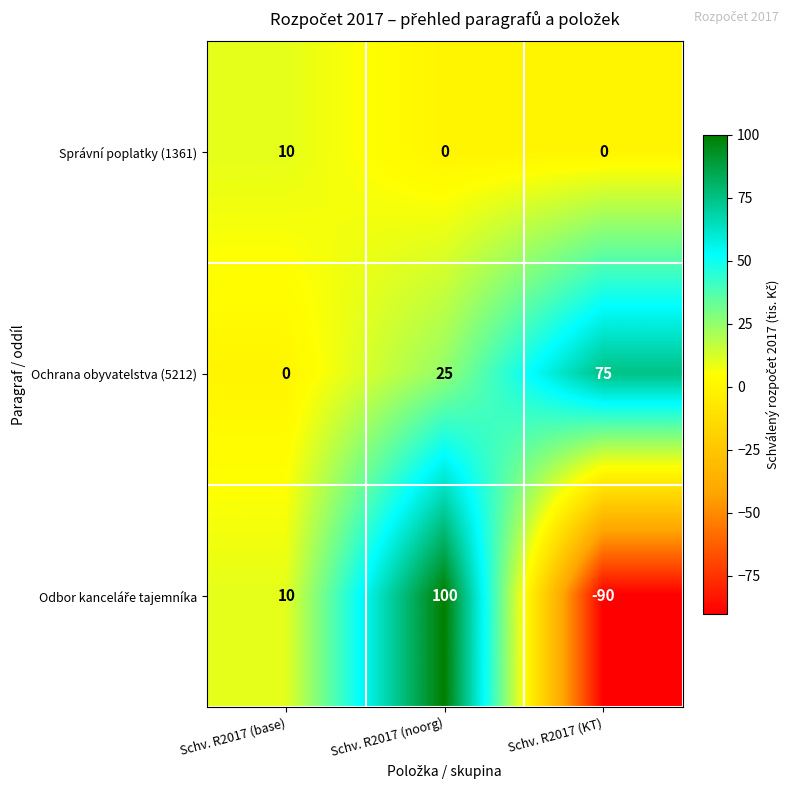

At which label is Ochrana obyvatelstva (5212) closest to 37?

Schv. R2017 (noorg)